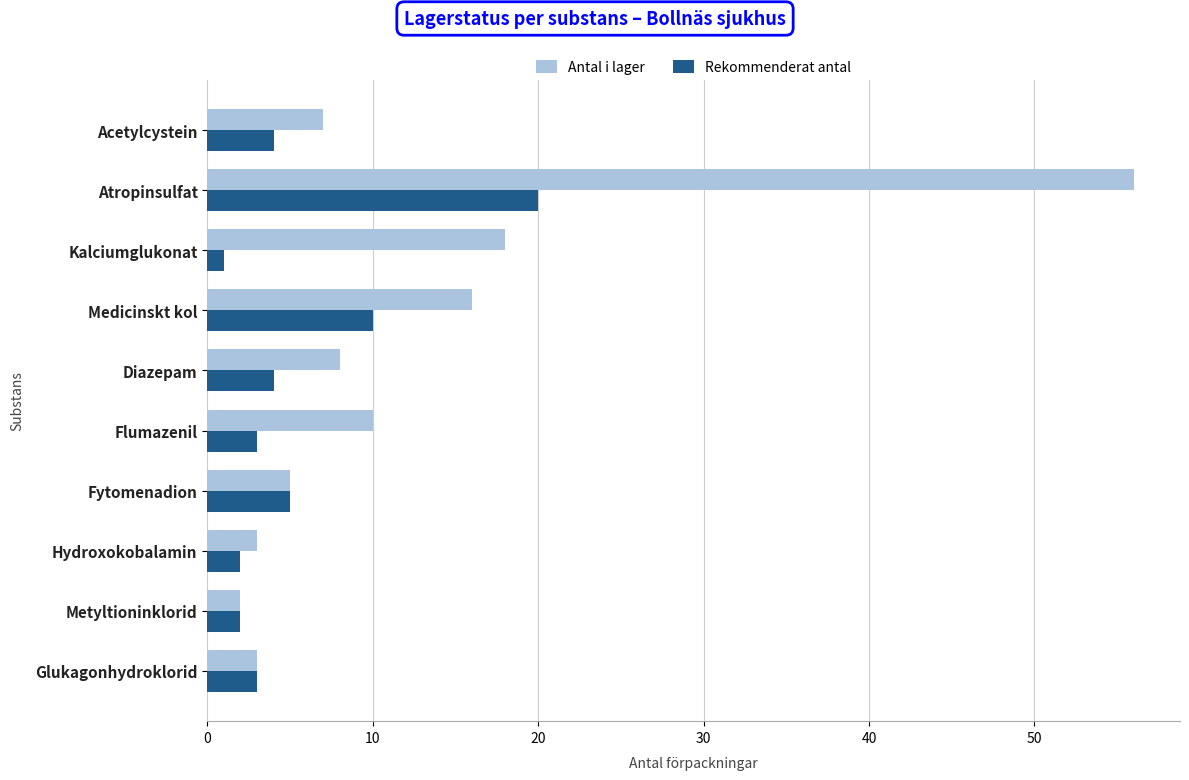

How many data points in Rekommenderat antal are less than 4?

5